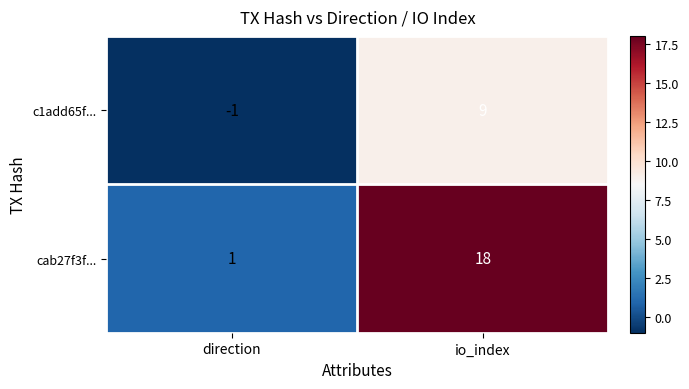

What is the sum of the c1add65f... values at io_index and direction?

8